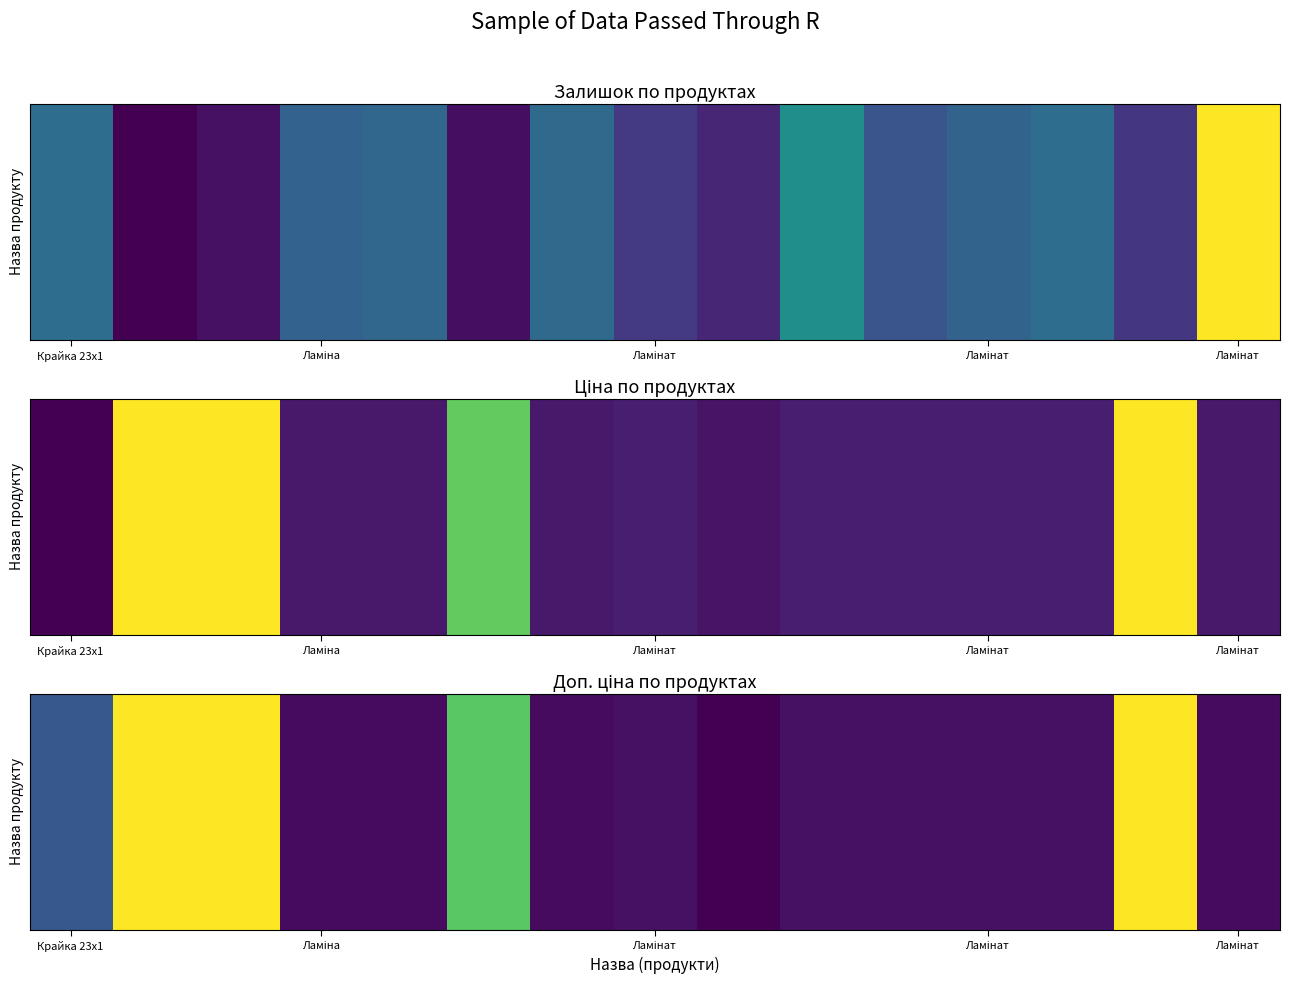

How many distinct data groups are displayed?

1